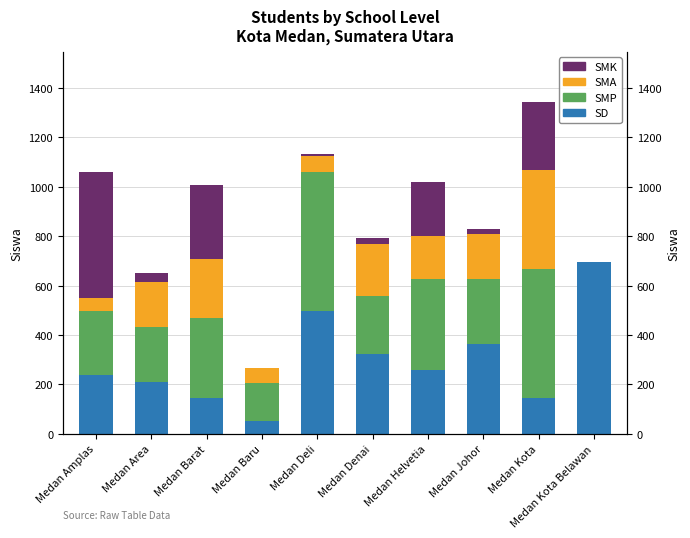

How many values in the SD series exceed 260?

4